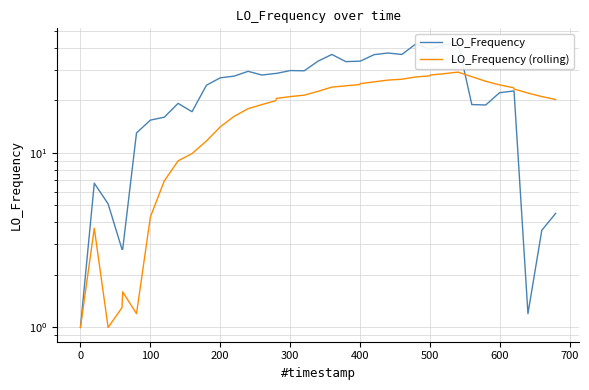

What is the sum of all LO_Frequency (rolling) values?

727.1